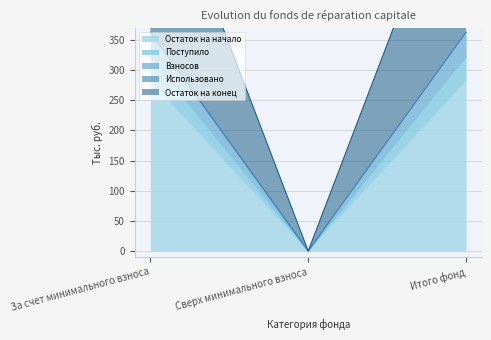

Which category has the highest value in the Взносов series?

За счет минимального взноса